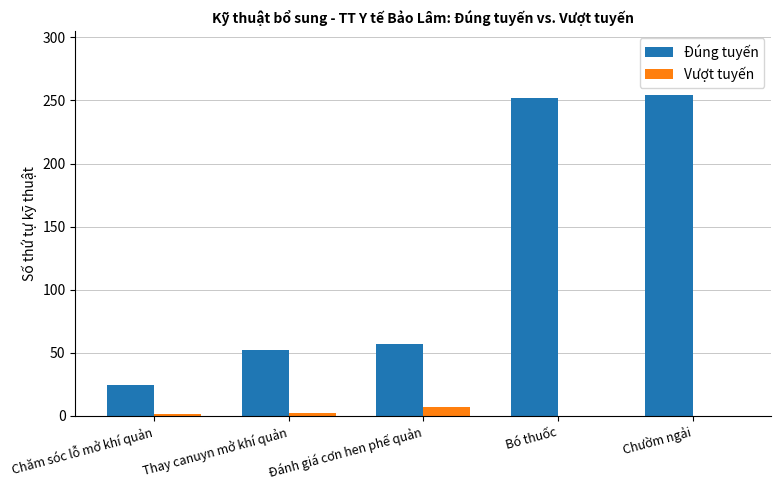

How many groups of bars are there?

5